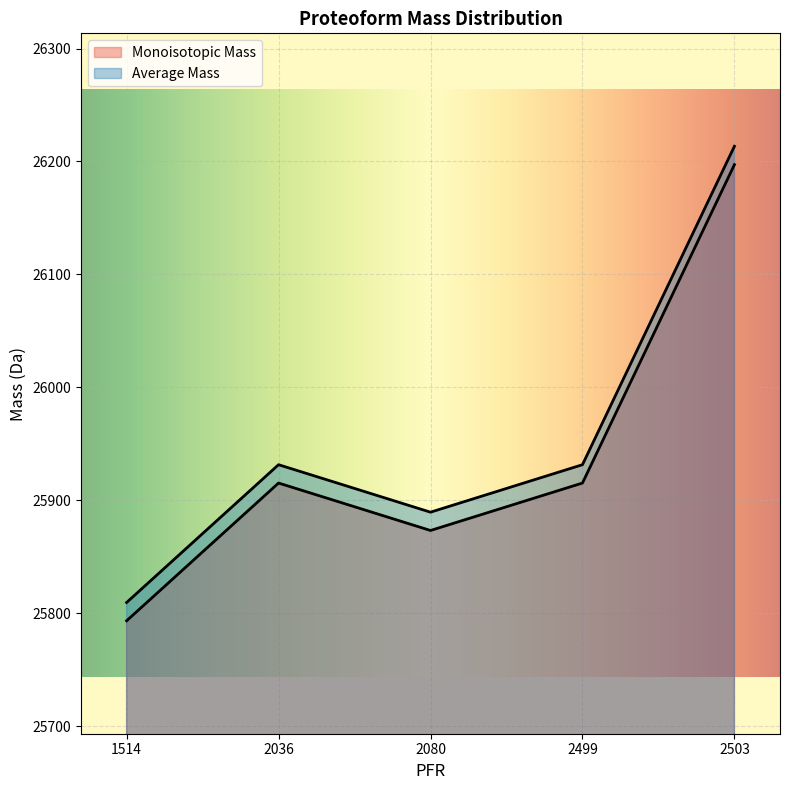

Reading left to right, list all the values displayed in this chart.

Monoisotopic Mass: 25793.2	25915.2	25873.2	25915.2	26197.1
Average Mass: 25809.4	25931.5	25889.4	25931.5	26213.4